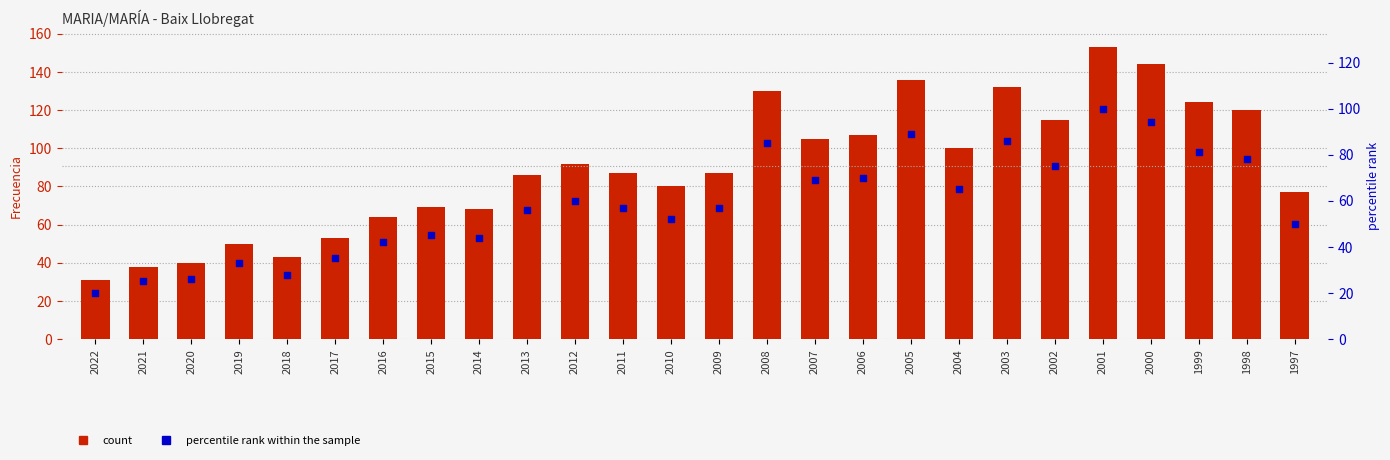

Which series has the largest total across all categories?

Frecuencia